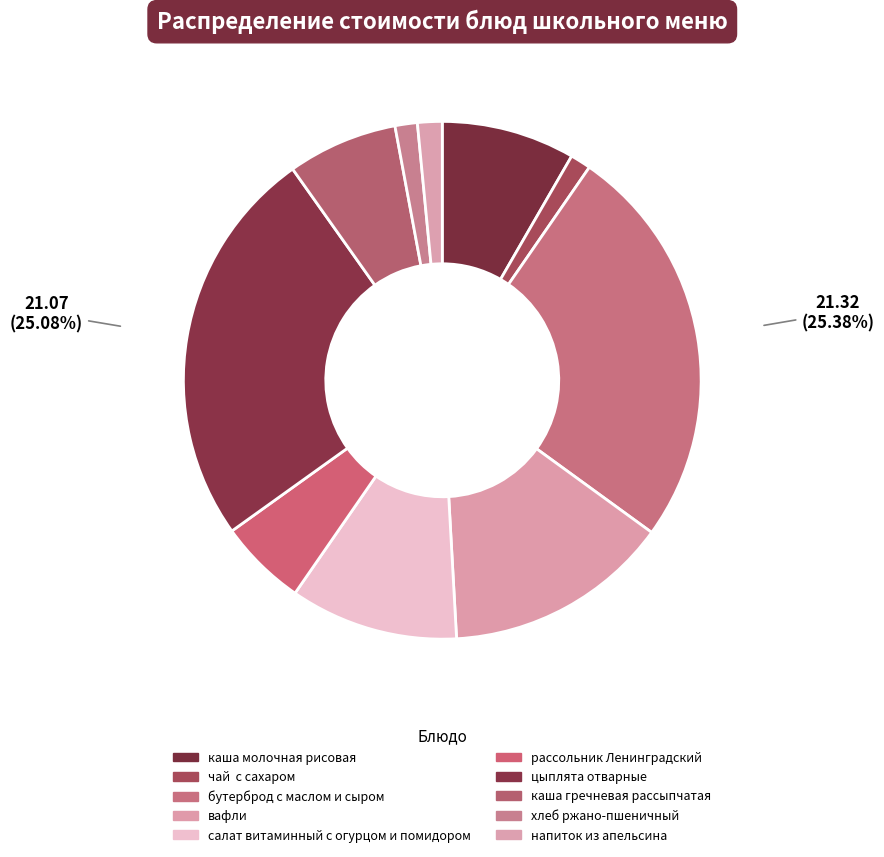

To the nearest percent, what is the average slice percentage?

10%